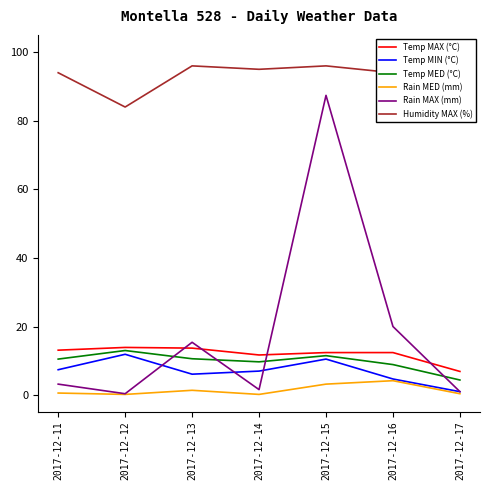

Where do Temp MIN (°C) and Rain MAX (mm) first cross each other?

2017-12-12 and 2017-12-13